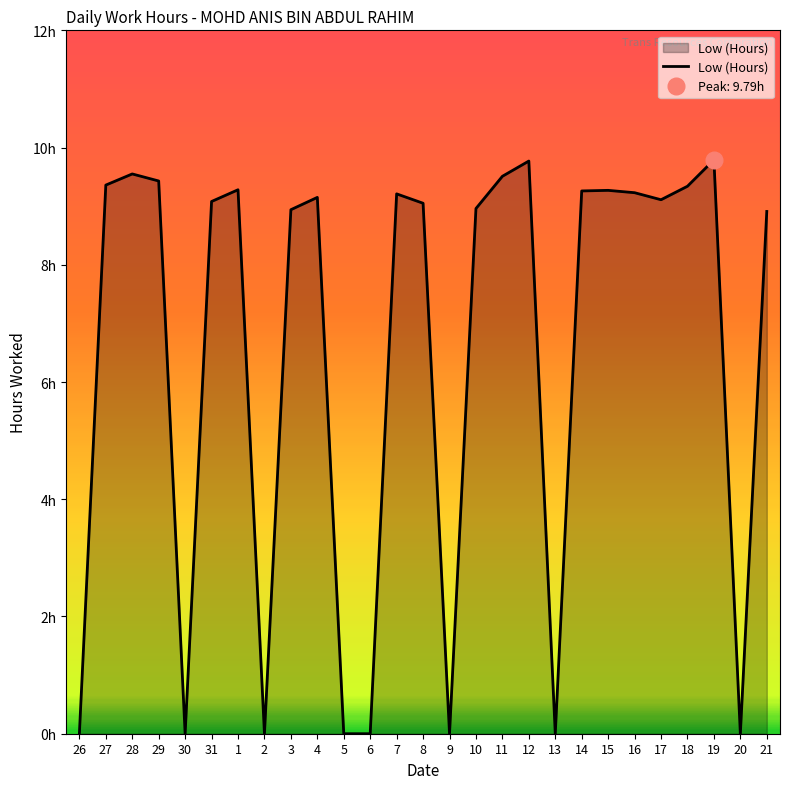

What is the label of the 7th point from the left?

1